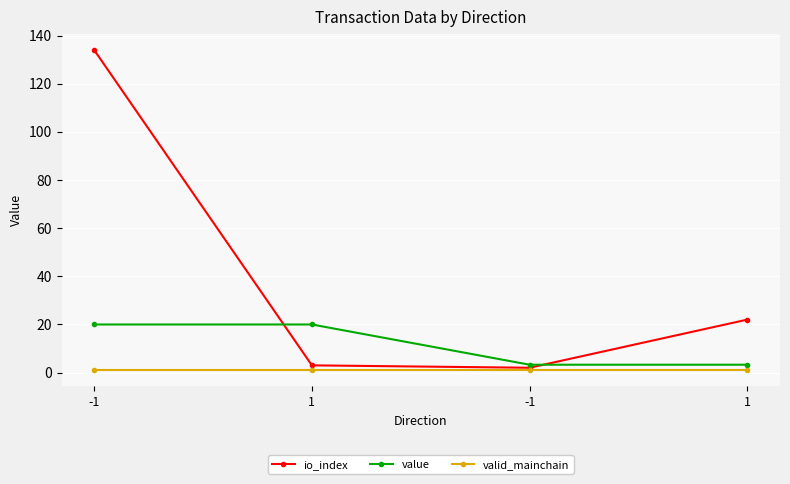

Reading left to right, list all the values displayed in this chart.

io_index: -1=134.0	1=3.0	-1=2.0	1=22.0
value: -1=20.0	1=20.0	-1=3.3	1=3.3
valid_mainchain: -1=1.0	1=1.0	-1=1.0	1=1.0